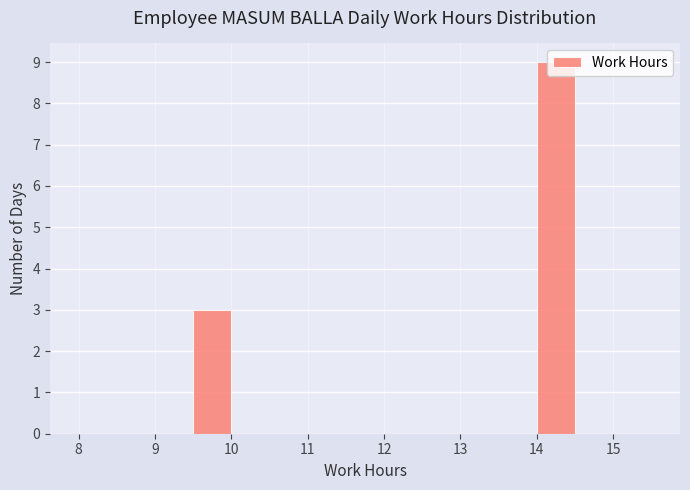

Over which range of the x-axis is the bar tallest?

14.0 to 14.5